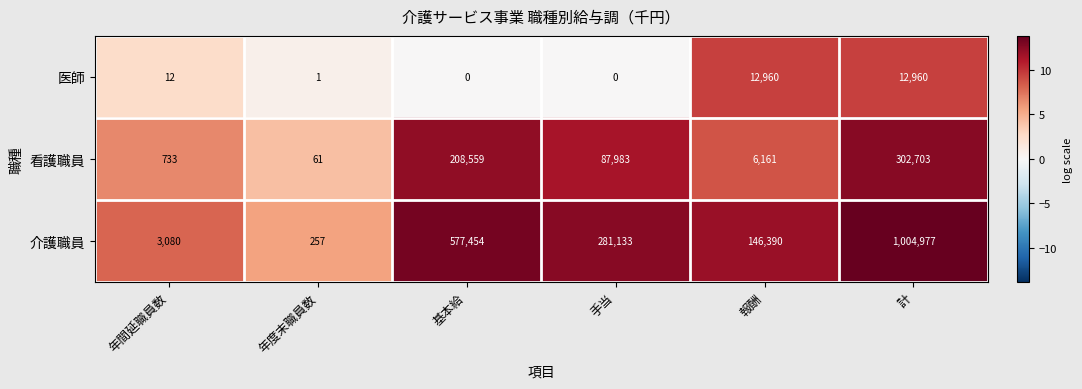

List the series in order of their peak value, highest first.

介護職員, 看護職員, 医師